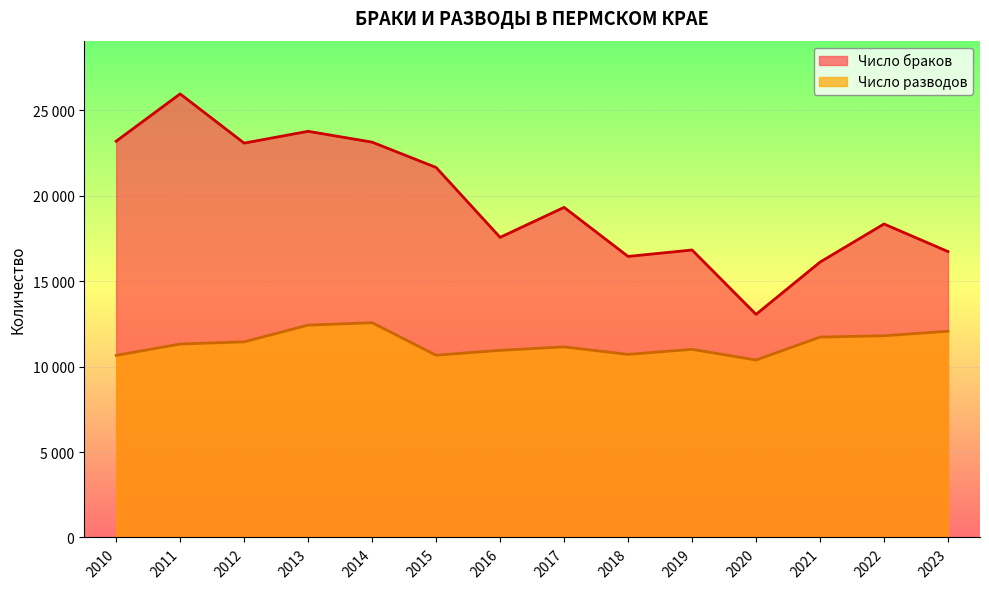

The Число браков series shows 19321 at 2017. True or false?

True